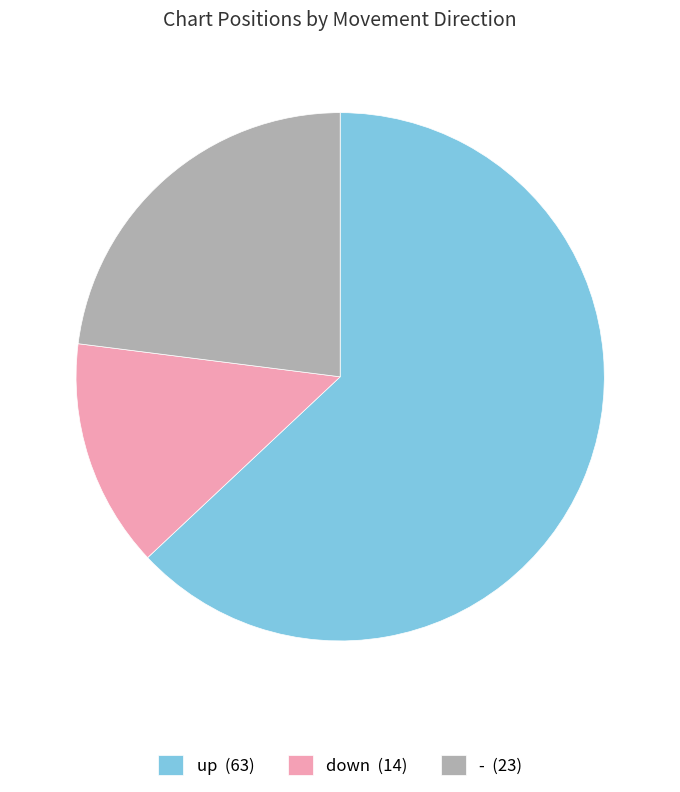

What is the ratio of the value at up to the value at -?

2.7